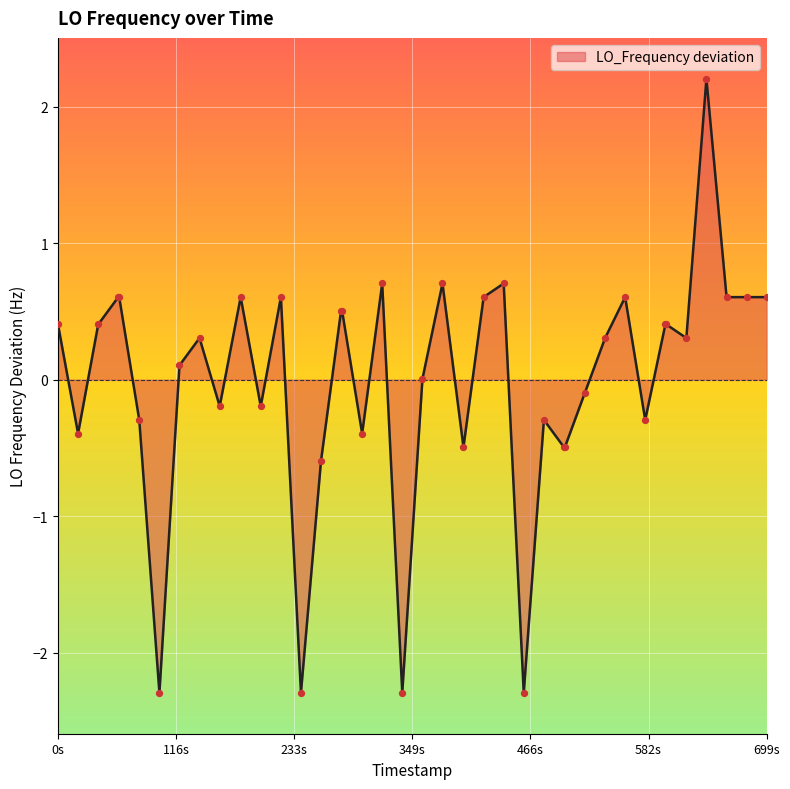

What is the greatest value displayed?

2.2